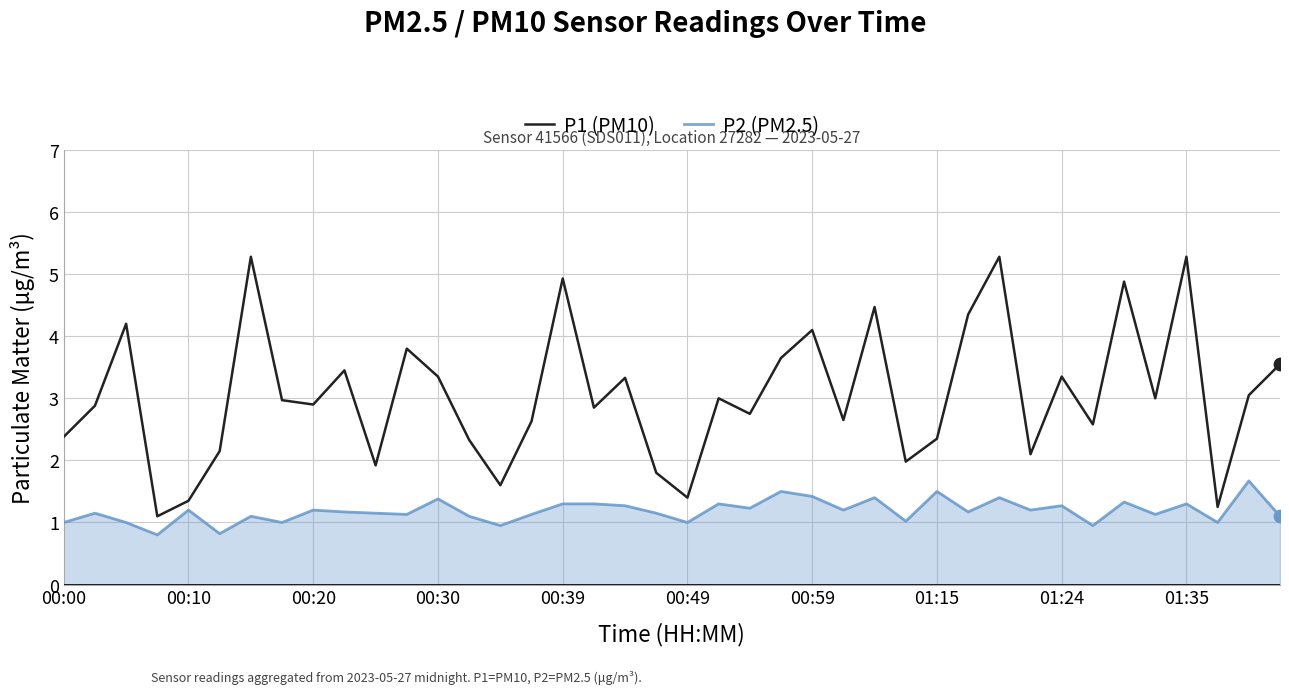

Which series has the widest spread of values?

P1 (PM10)